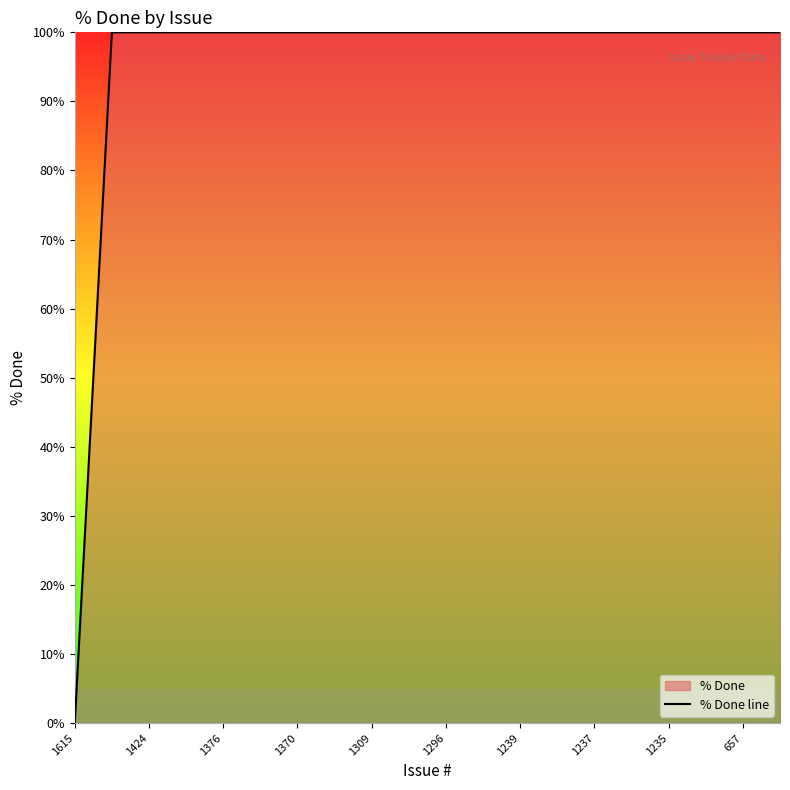

What is the ratio of the value at 1376 to the value at 1239?

1.0